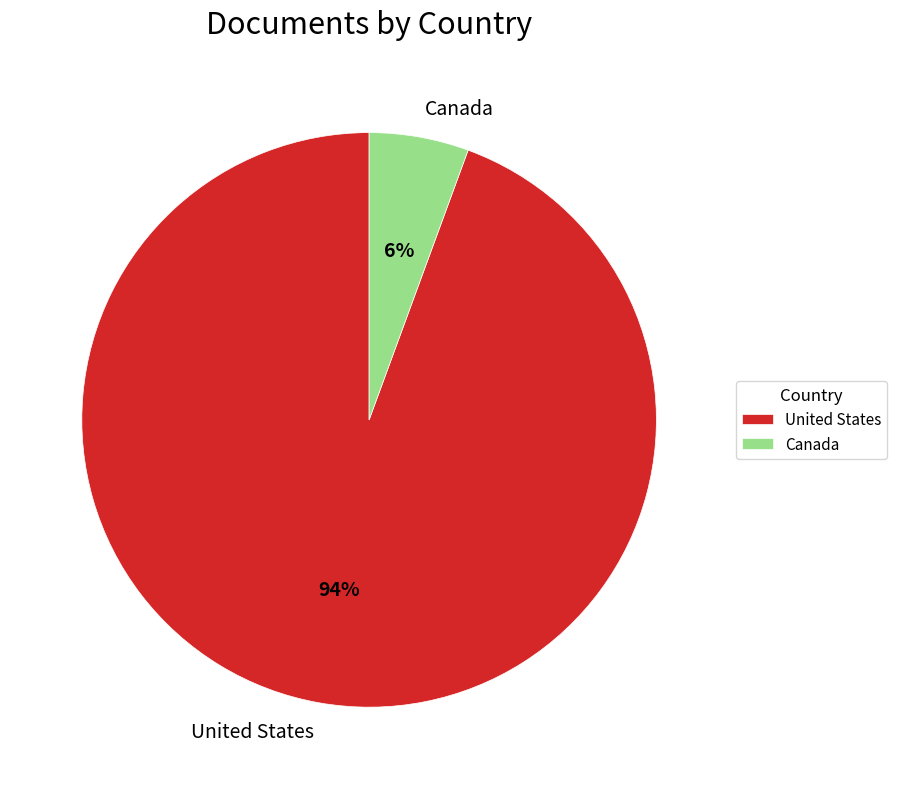

True or false: Canada accounts for 6% of the total.

True